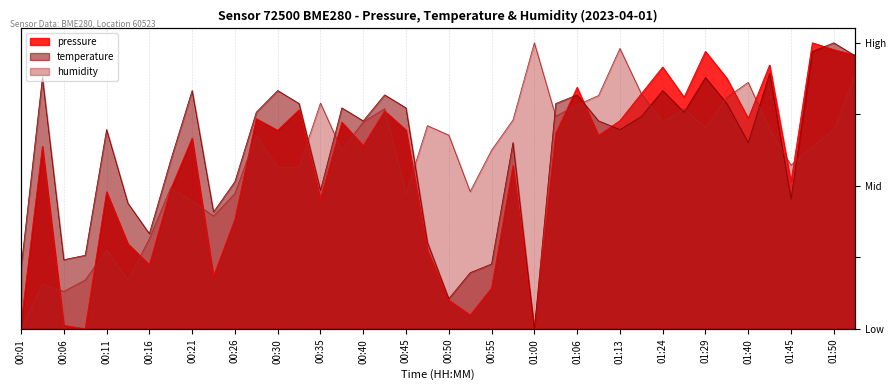

The value of pressure at 01:13 is 0.4. True or false?

False